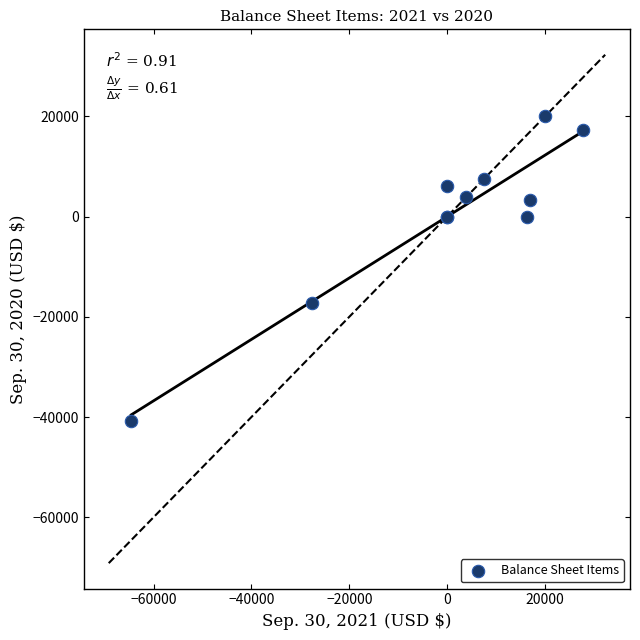

What Y value in the scatter plot is closest to -10358?

-17346